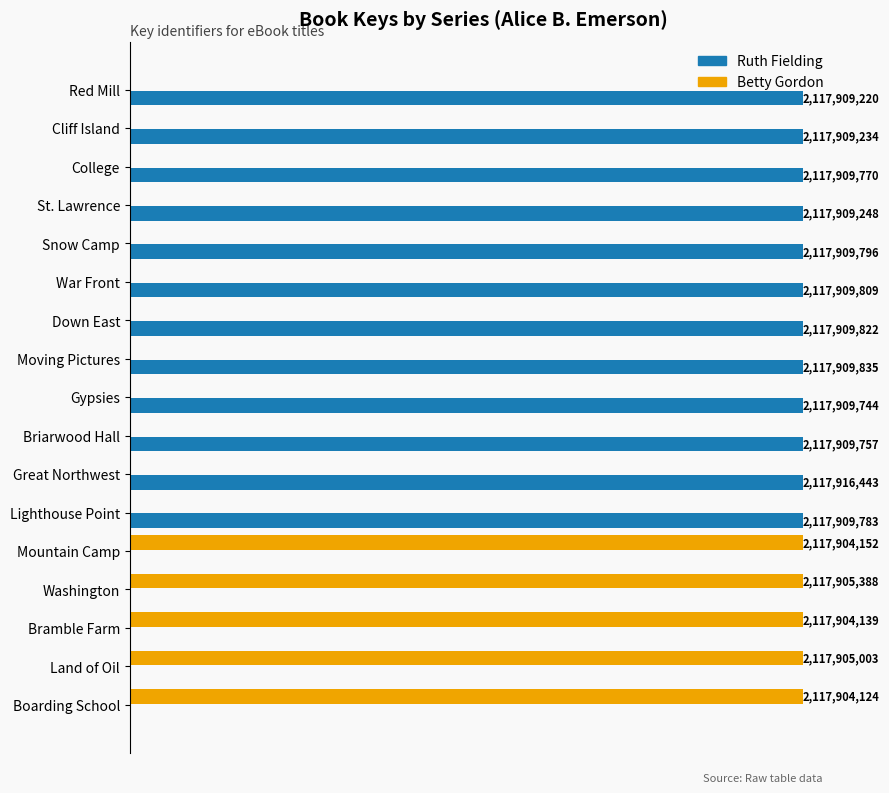

What are all the series names shown in the legend?

Ruth Fielding, Betty Gordon